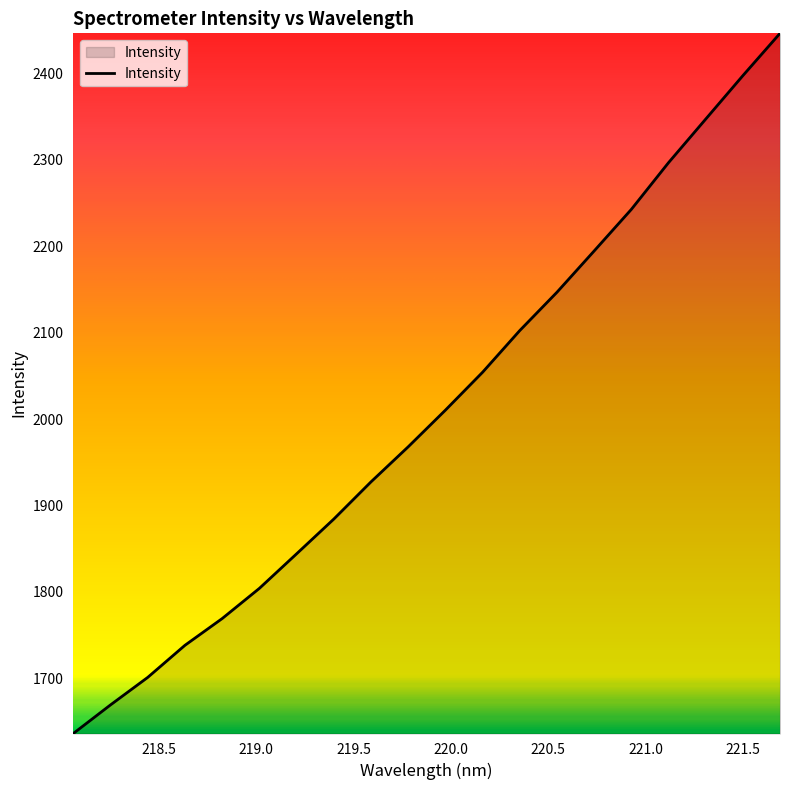

What is the maximum value shown in the chart?

2446.2